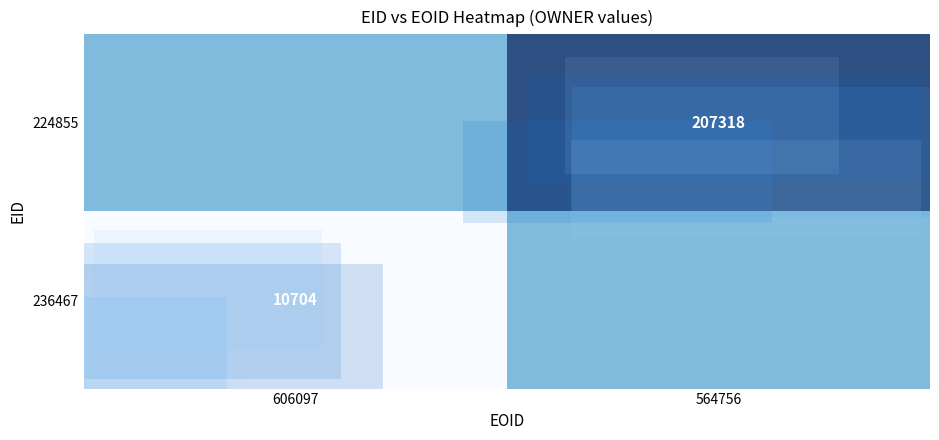

Is the value of 224855 at 564756 greater than the value of 236467 at 606097?

Yes